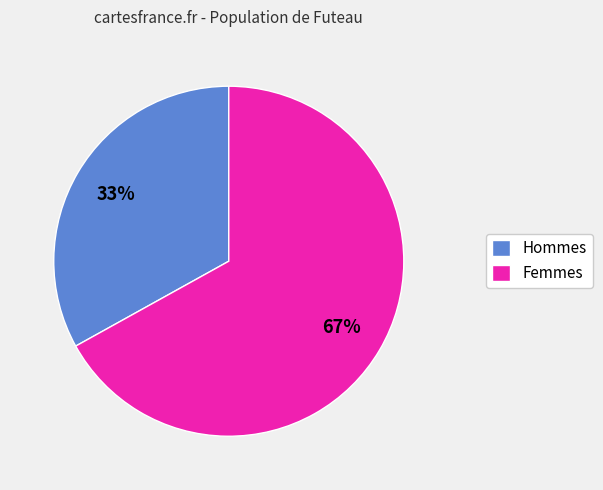

Rank the categories by value from lowest to highest.

Hommes, Femmes